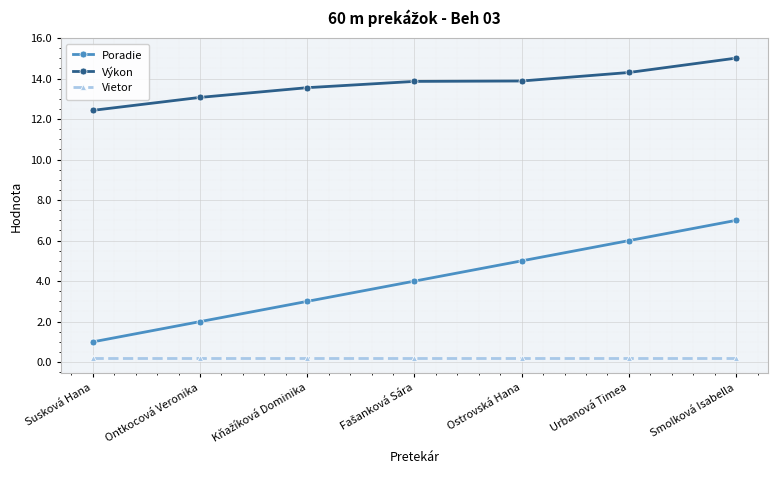

Rank the series by their average value, from lowest to highest.

Vietor, Poradie, Výkon